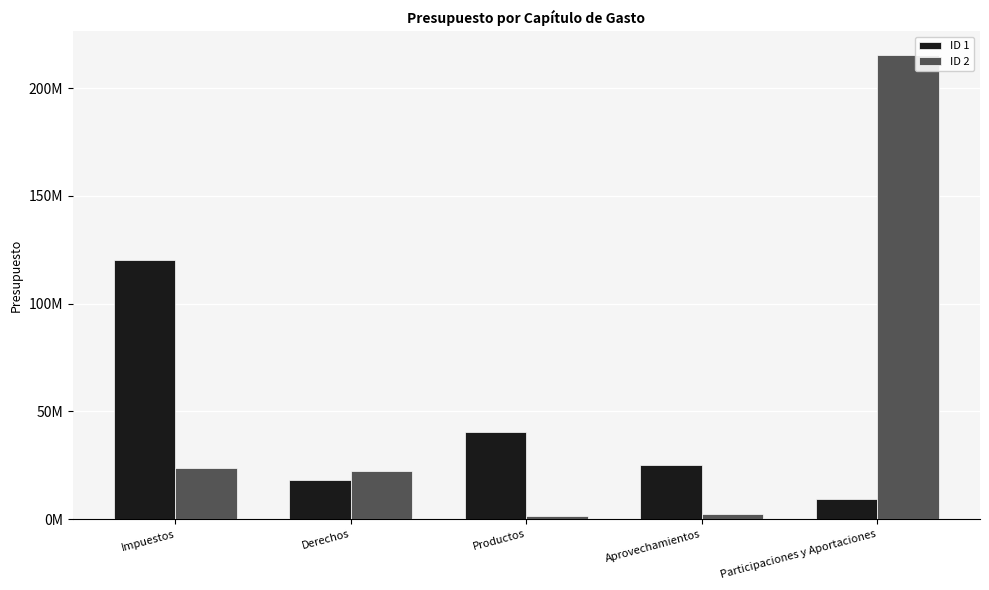

Between Aprovechamientos and Participaciones y Aportaciones, which series saw the biggest shift?

ID 2